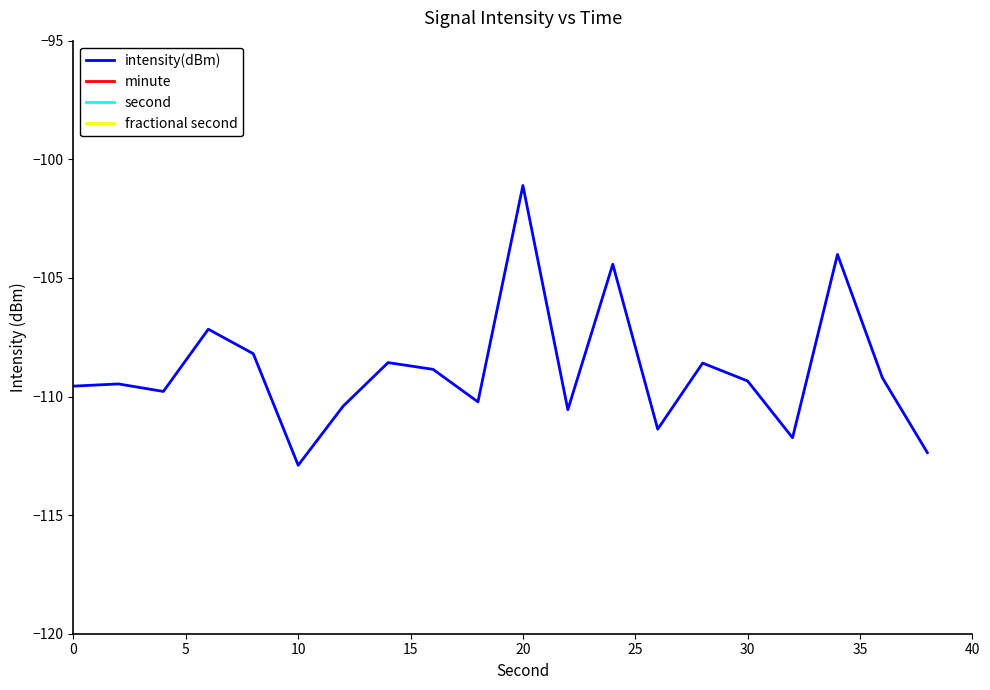

True or false: intensity(dBm) and second cross at least once.

False